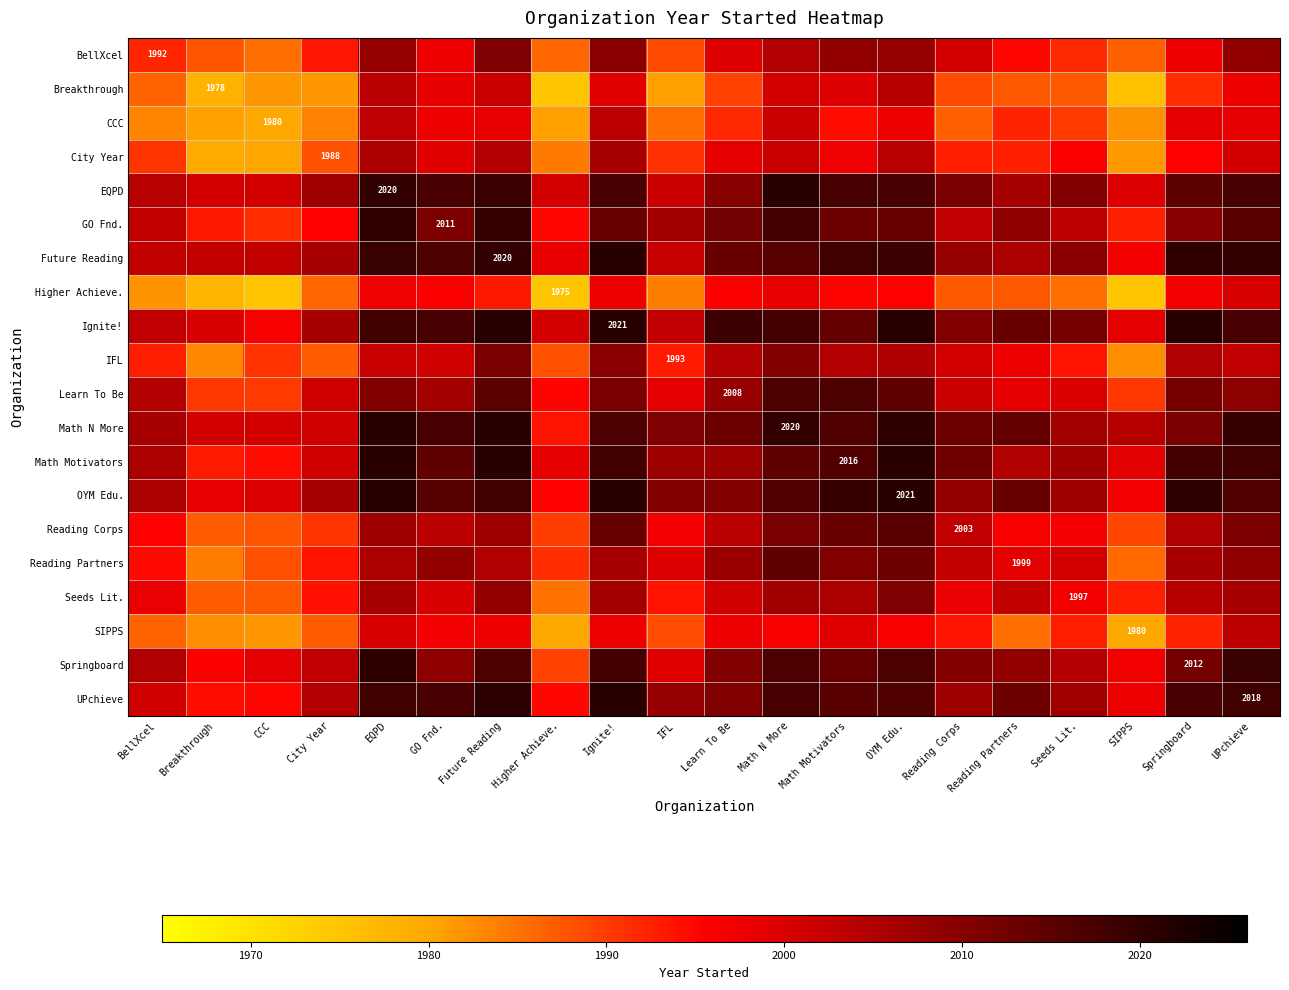

Which has a higher value, Learn To Be or City Year?

Learn To Be